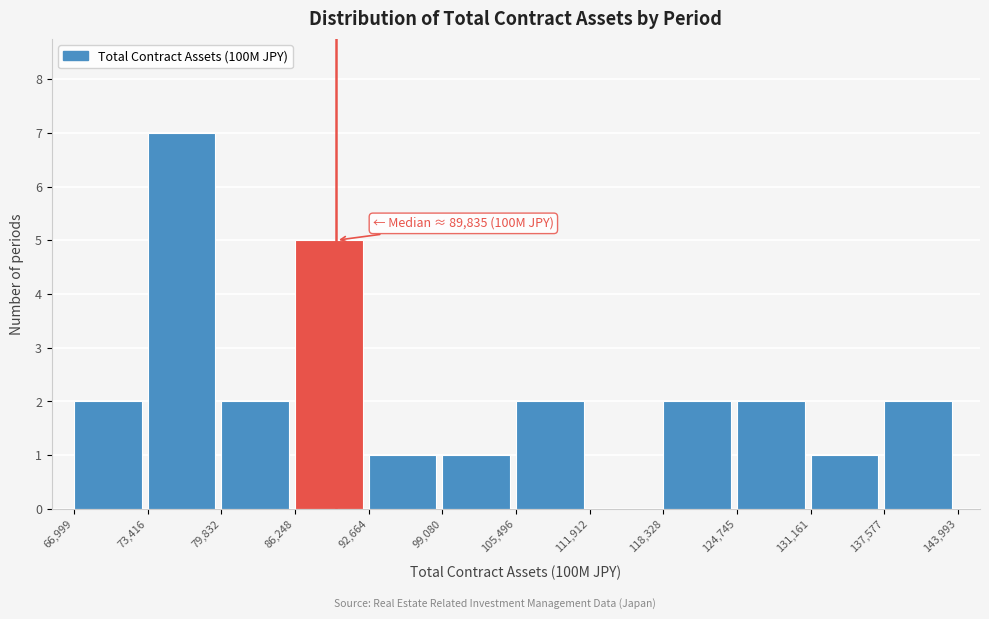

Over which range of the x-axis is the bar tallest?

73,416 to 79,832